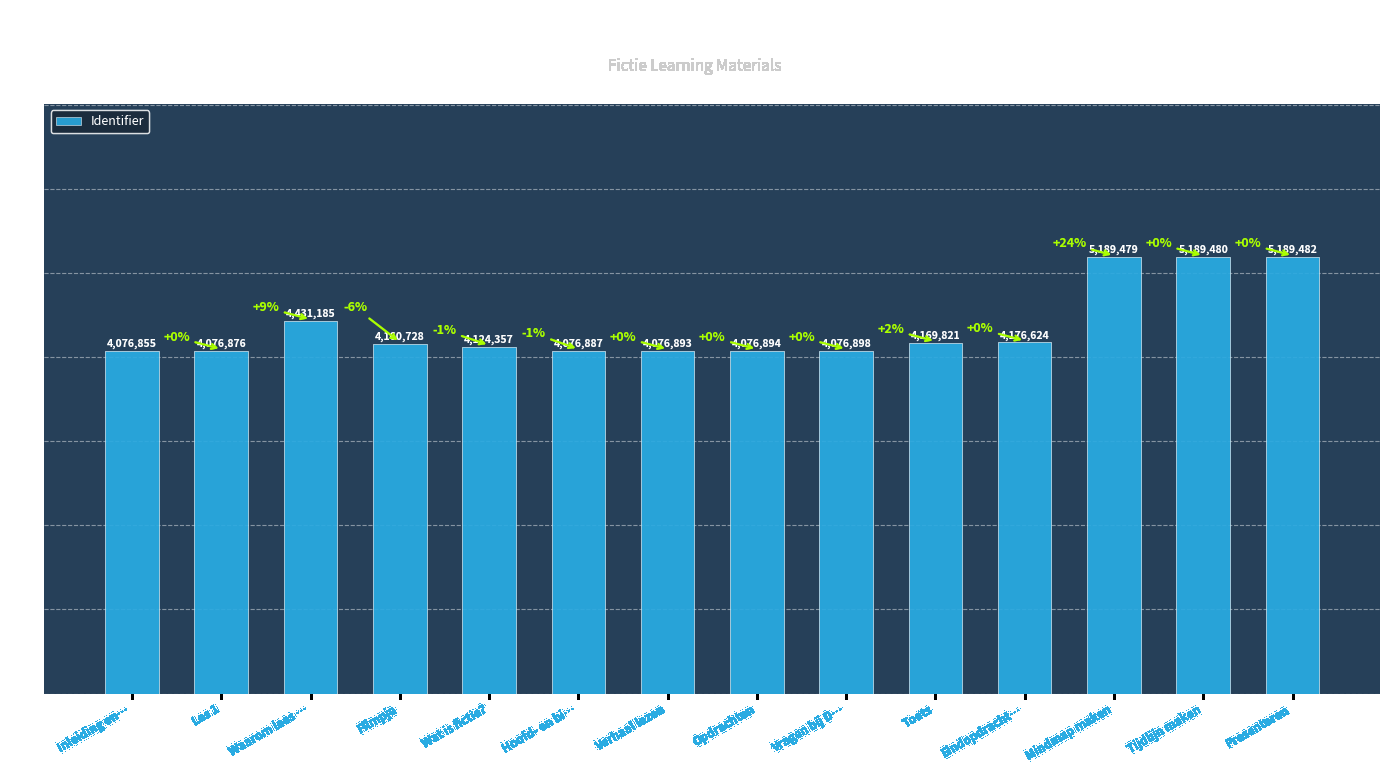

True or false: the data shows 5189479 at Mindmap maken.

True